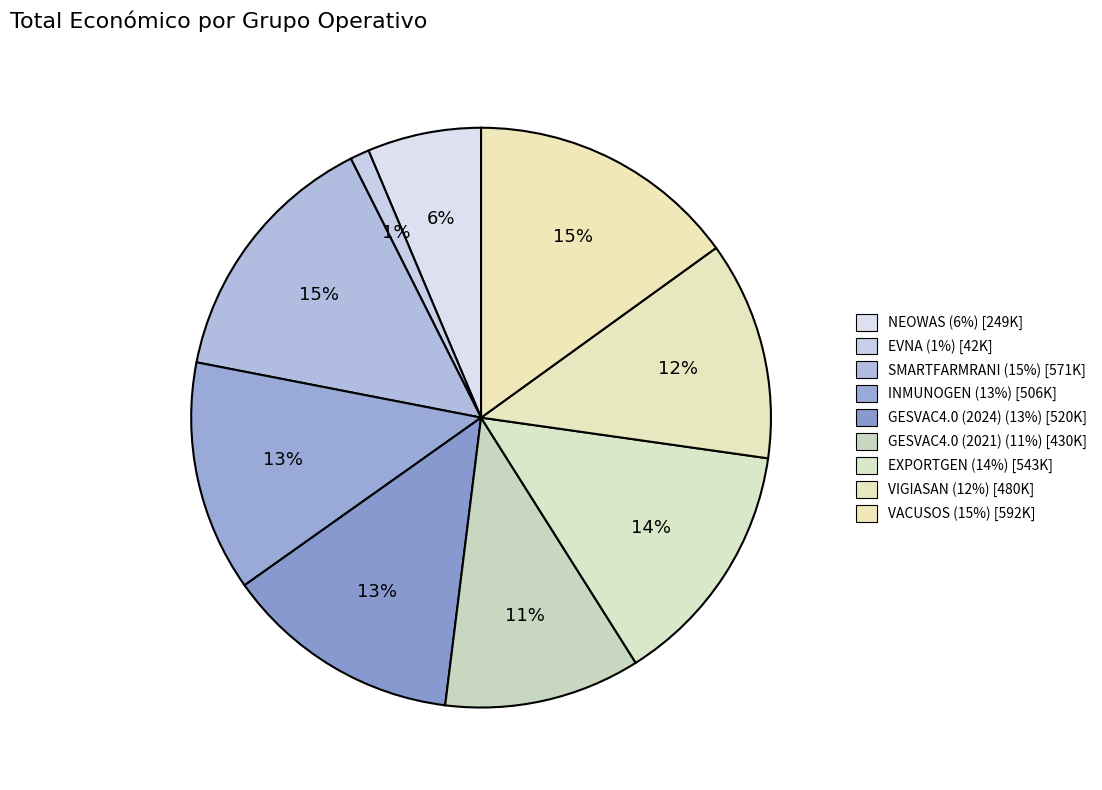

To the nearest percent, what portion does NEOWAS represent?

6%